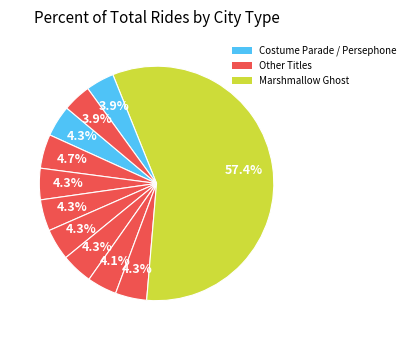

How many segments does this pie chart have?

11